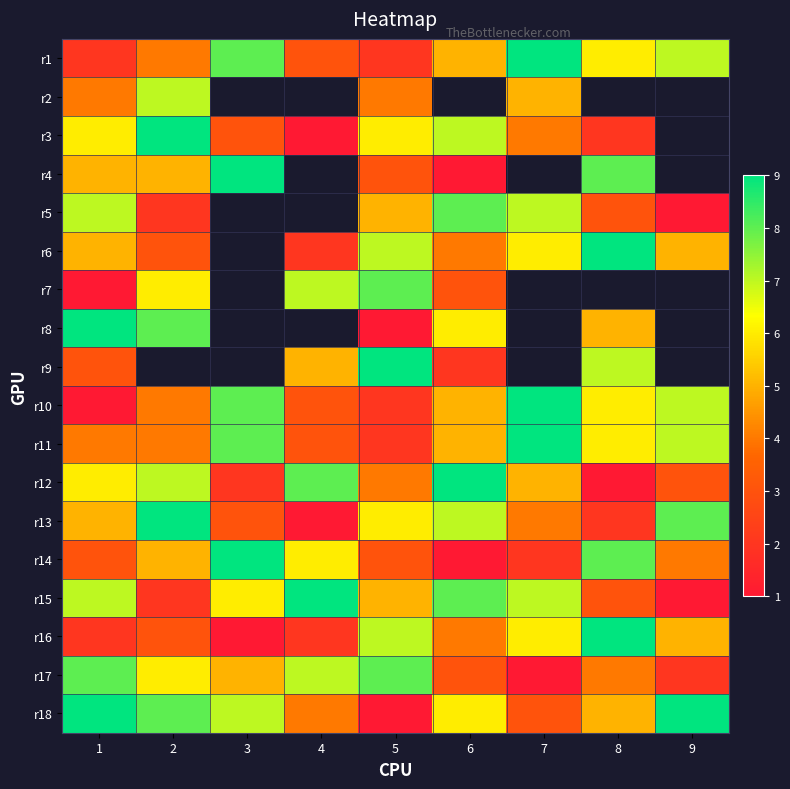

At which category does the chart reach its minimum across all series?

4